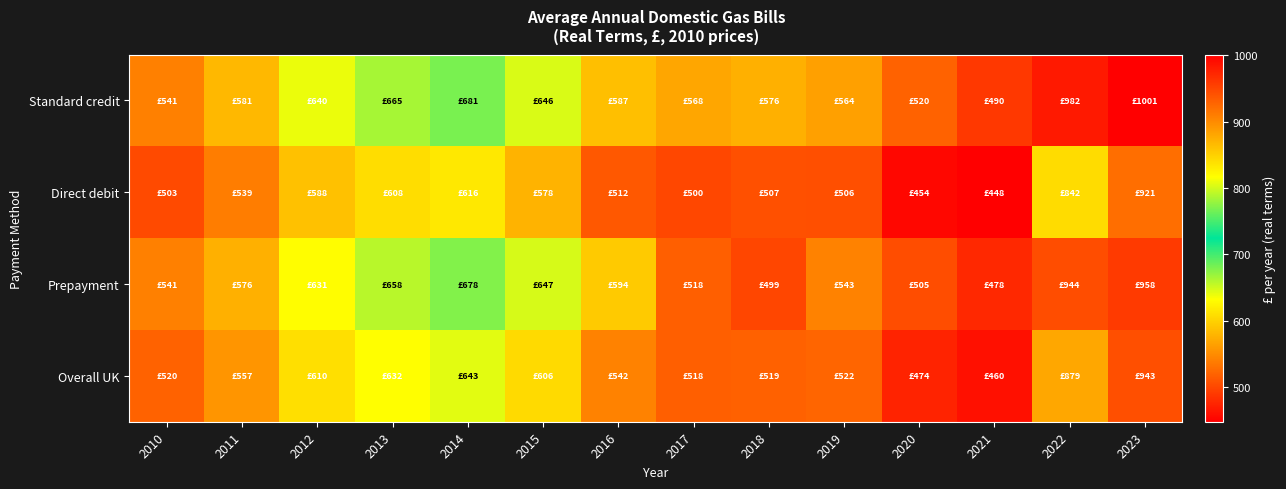

At 2021, list the series in order from largest to smallest.

Standard credit, Prepayment, Overall UK, Direct debit